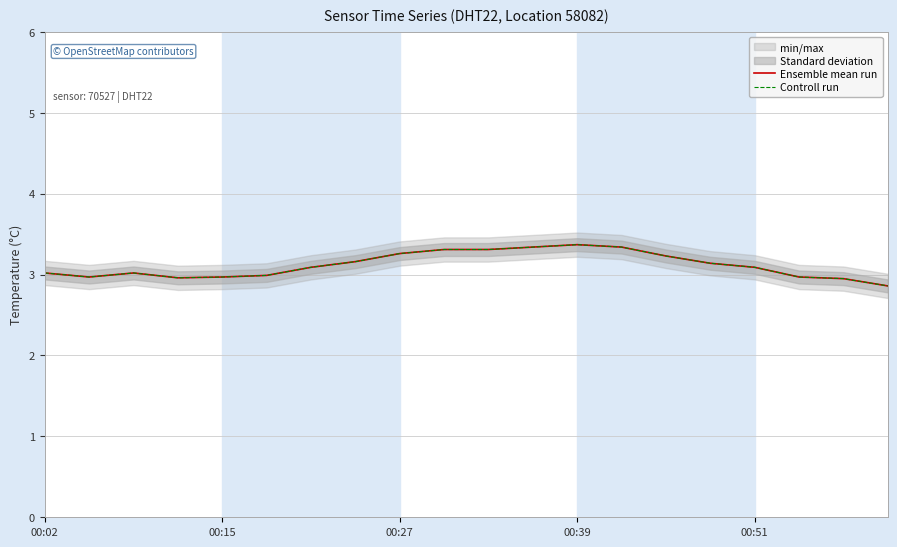

Reading left to right, transcribe all the data shown in this chart.

Ensemble mean run: 3.0	3.0	3.0	3.0	3.0	3.0	3.1	3.2	3.3	3.3	3.3	3.3	3.4	3.3	3.2	3.1	3.1	3.0	3.0	2.9
Controll run: 3.0	3.0	3.0	3.0	3.0	3.0	3.1	3.2	3.3	3.3	3.3	3.3	3.4	3.3	3.2	3.1	3.1	3.0	3.0	2.9